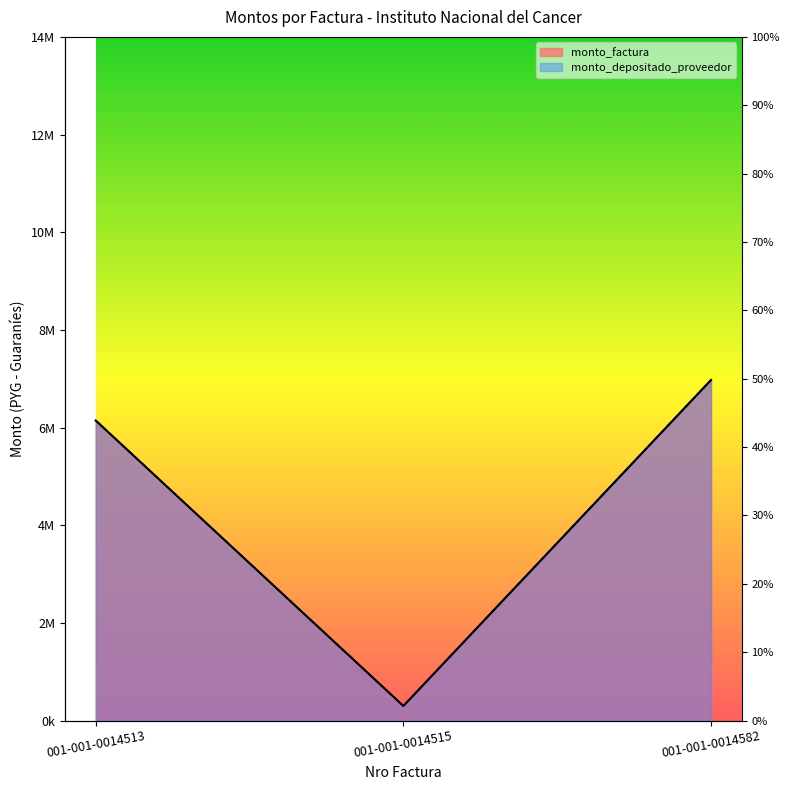

The monto_depositado_proveedor series shows 6975000 at 001-001-0014582. True or false?

True